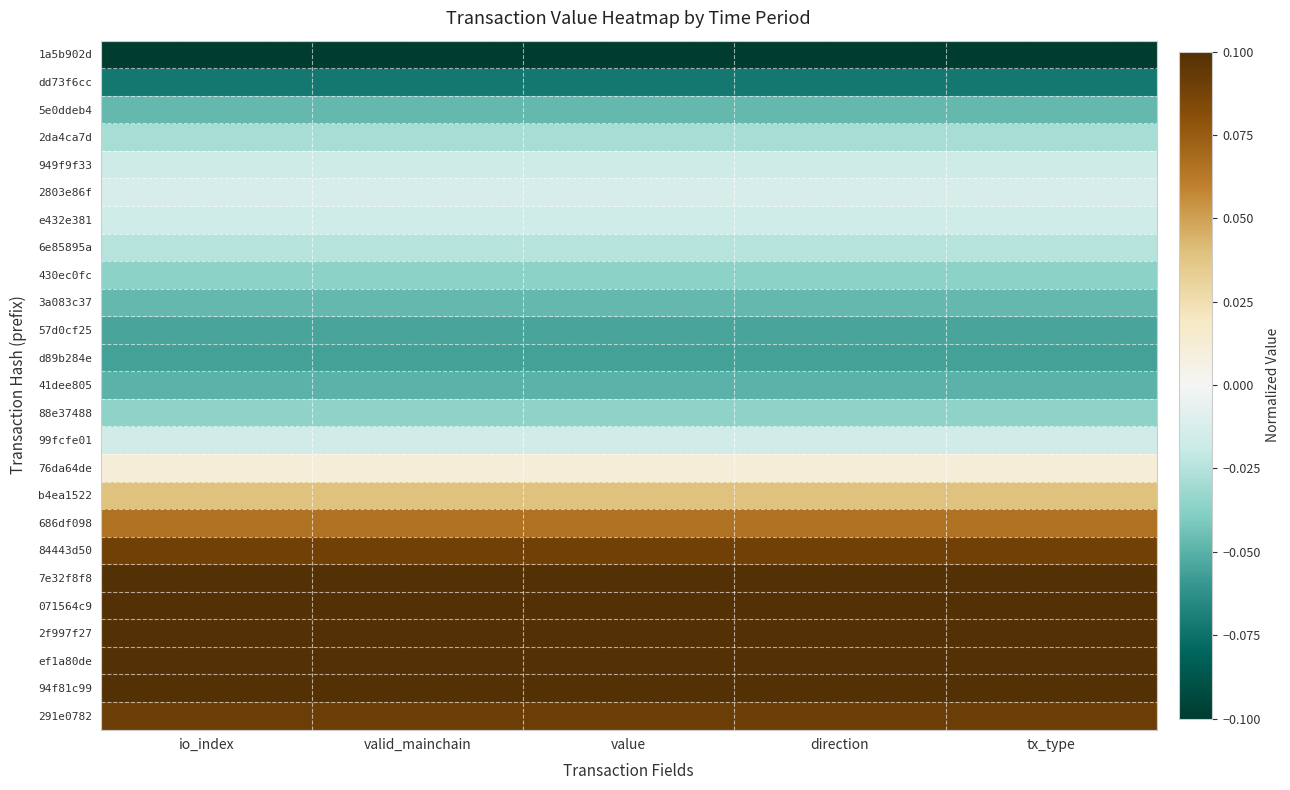

Rank the series by their maximum value, from highest to lowest.

7e32f8f8, 071564c9, 2f997f27, ef1a80de, 94f81c99, 291e0782, 84443d50, 686df098, b4ea1522, 76da64de, 2803e86f, 99fcfe01, e432e381, 949f9f33, 6e85895a, 2da4ca7d, 88e37488, 430ec0fc, 3a083c37, 5e0ddeb4, 41dee805, 57d0cf25, d89b284e, dd73f6cc, 1a5b902d